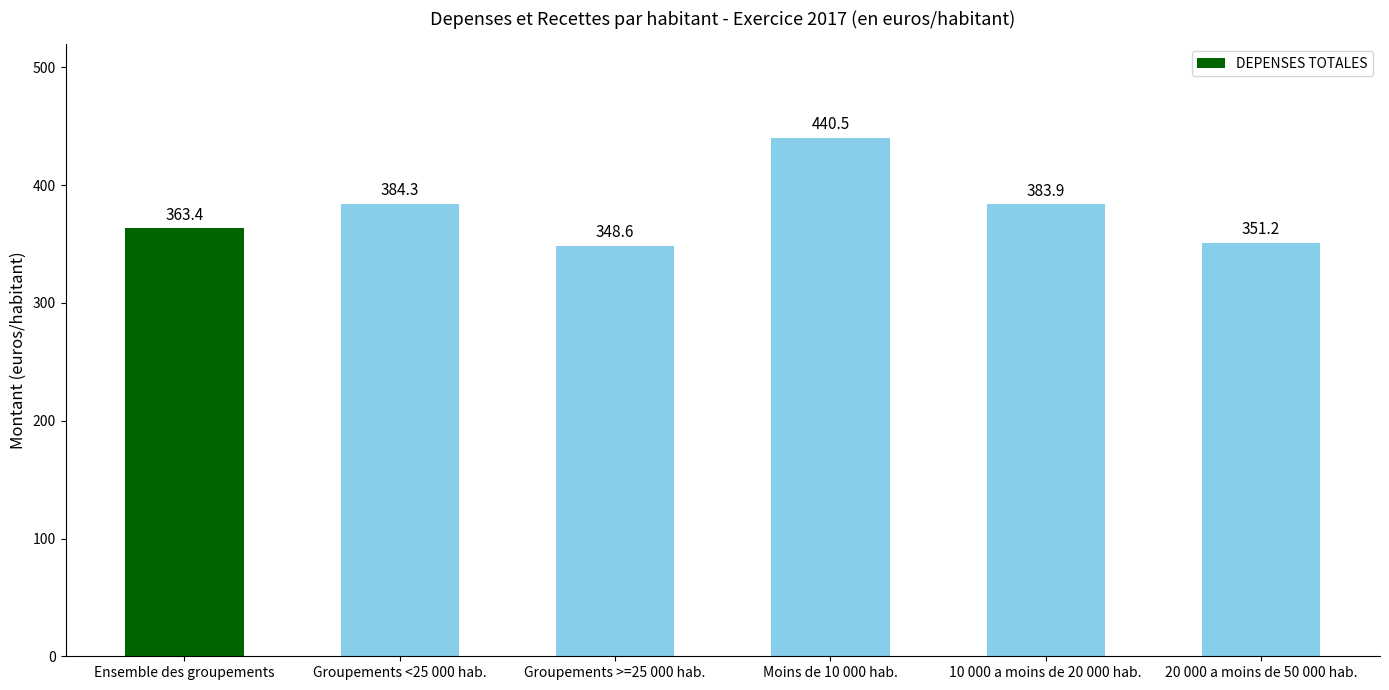

What is the change in value from Groupements <25 000 hab. to 10 000 a moins de 20 000 hab.?

-0.4